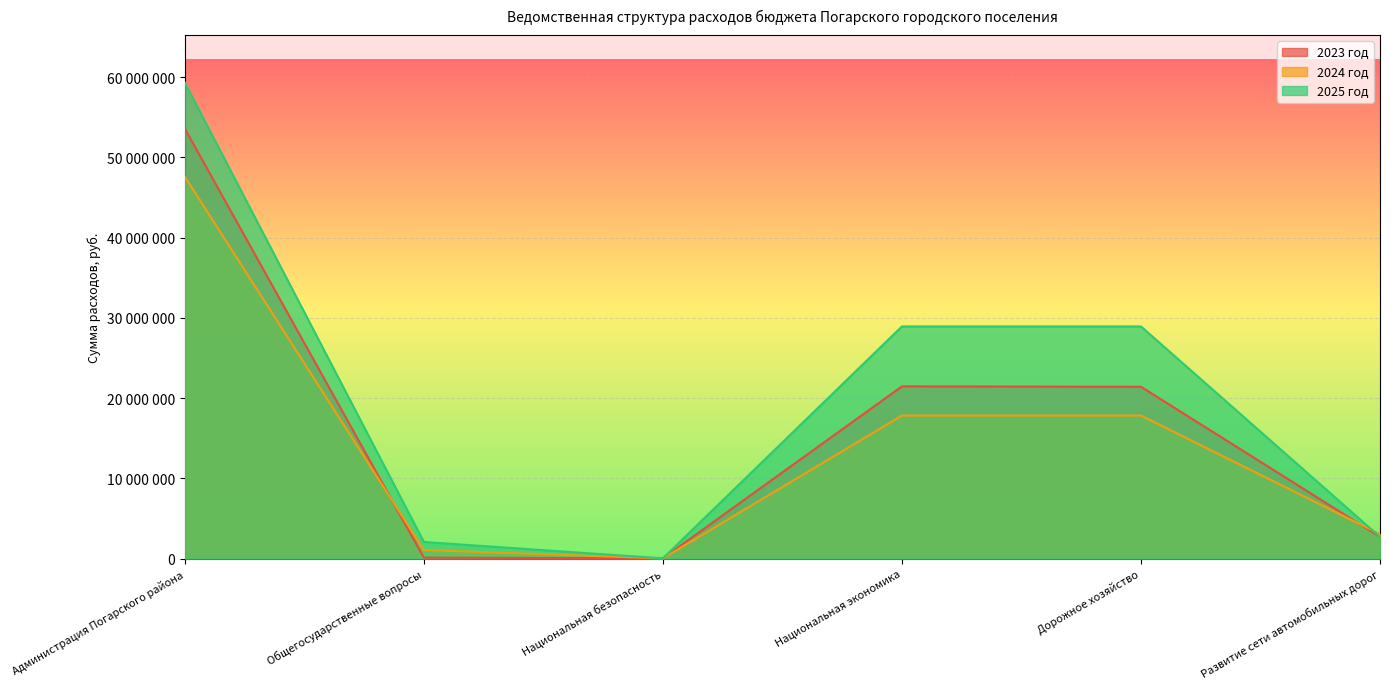

At which category is the sum across all series the highest?

Администрация Погарского района